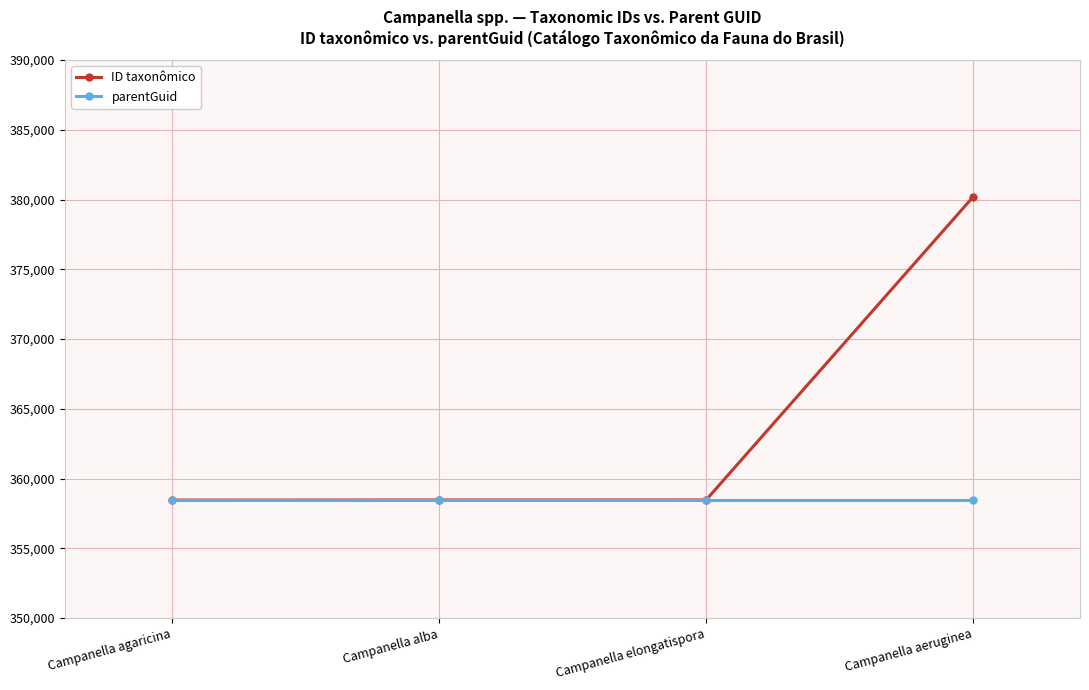

Between Campanella elongatispora and Campanella aeruginea, which series saw the biggest shift?

ID taxonômico